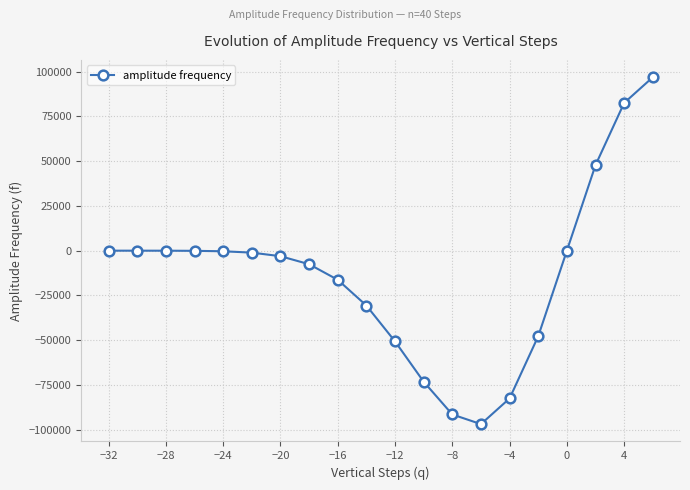

What is the value of the 19th point from the left?

82495.0